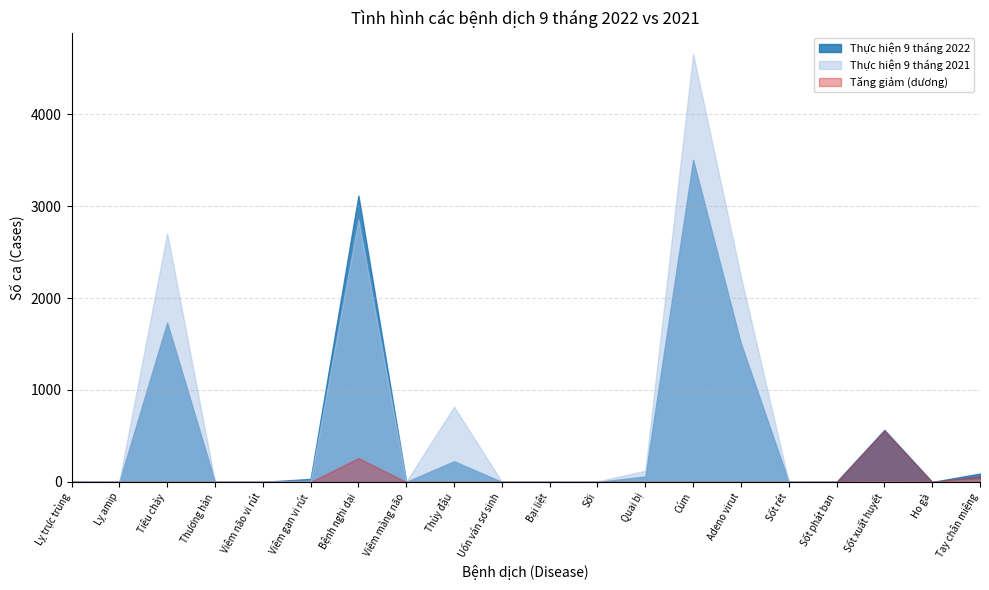

True or false: Thực hiện 9 tháng 2022 and Thực hiện 9 tháng 2021 cross at least once.

True